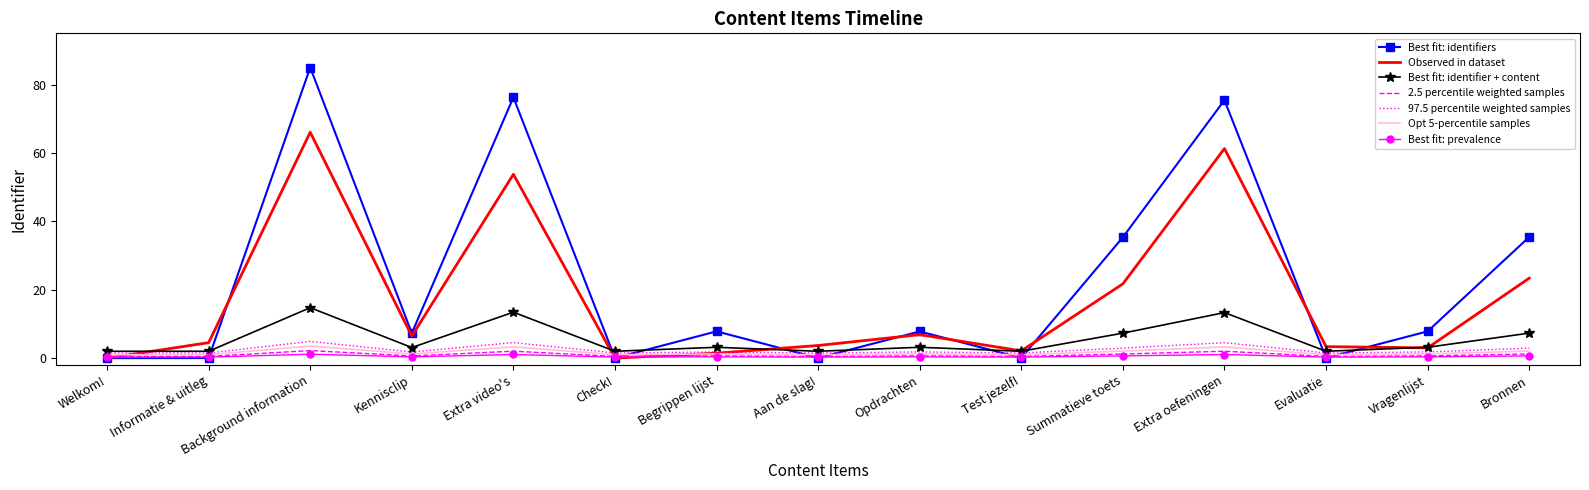

Which series has the widest spread of values?

Best fit: identifiers